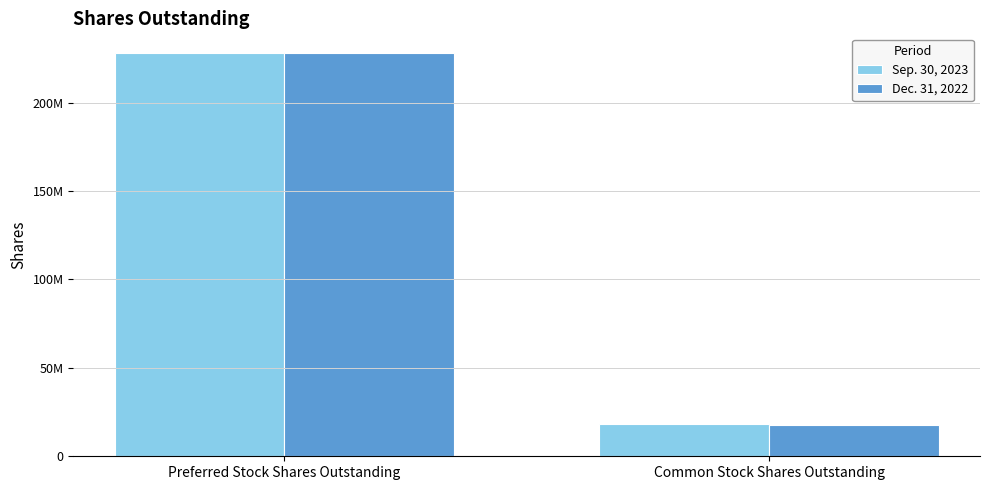

What are all the series names shown in the legend?

Sep. 30, 2023, Dec. 31, 2022